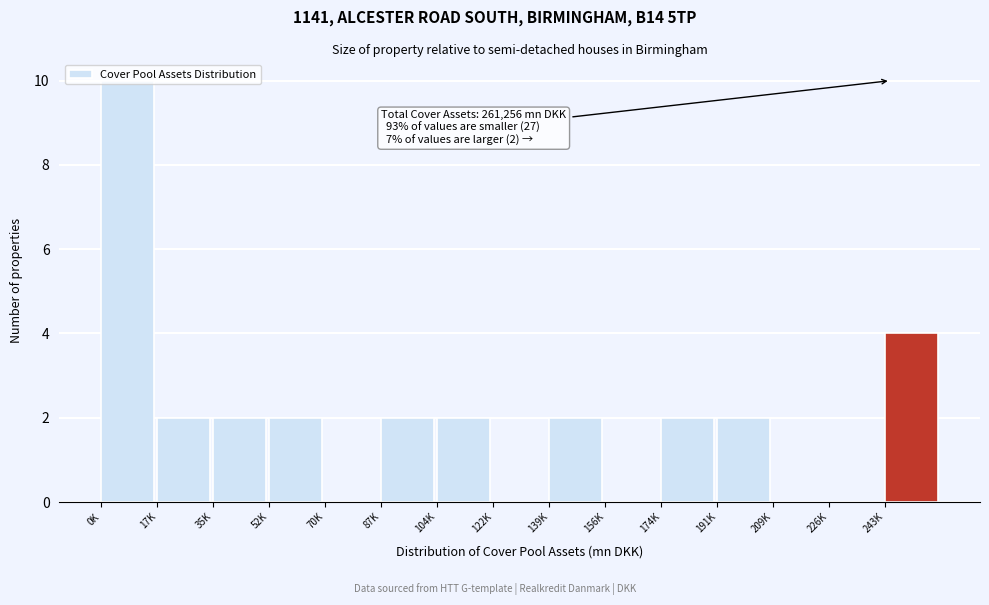

Between 243K and 70K, which is larger?

243K